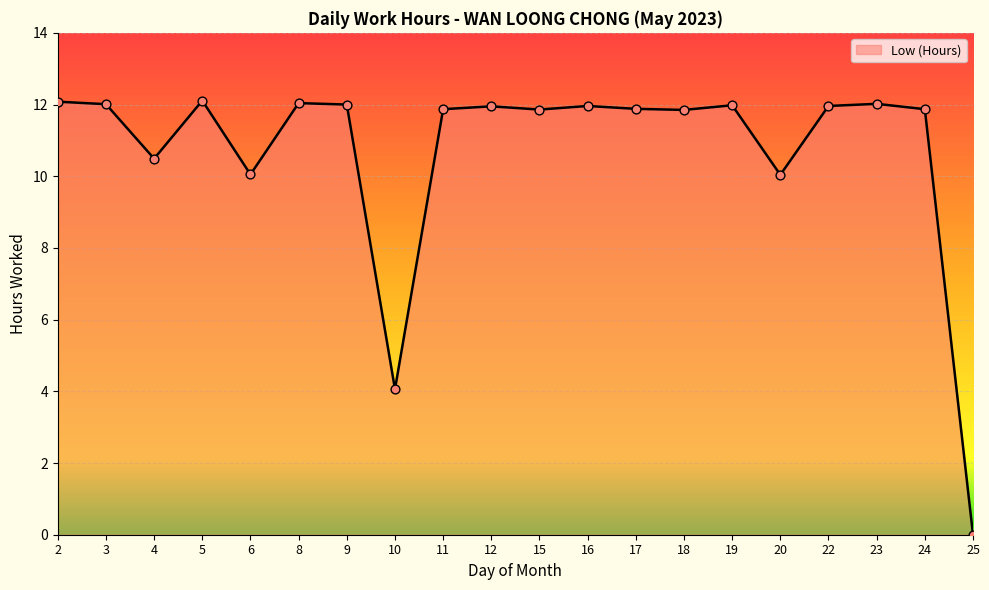

What is the change in value from 10 to 22?

+7.9